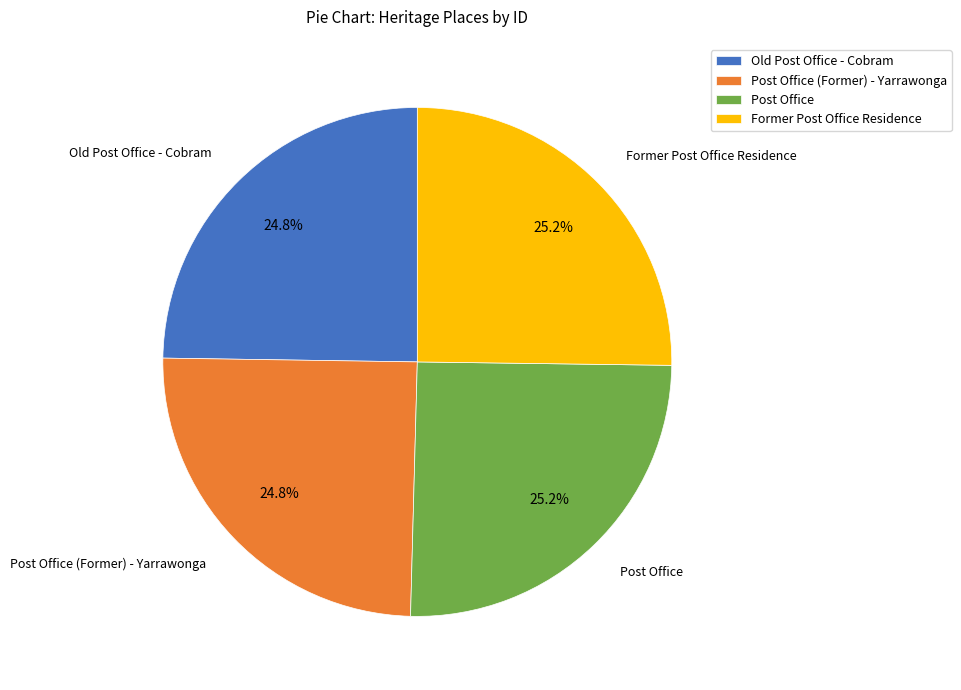

Does any single category account for the majority?

No